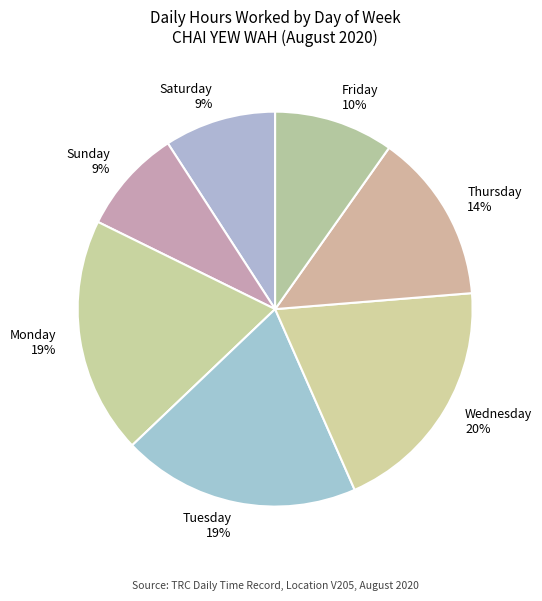

To the nearest percent, what is the average slice percentage?

14%